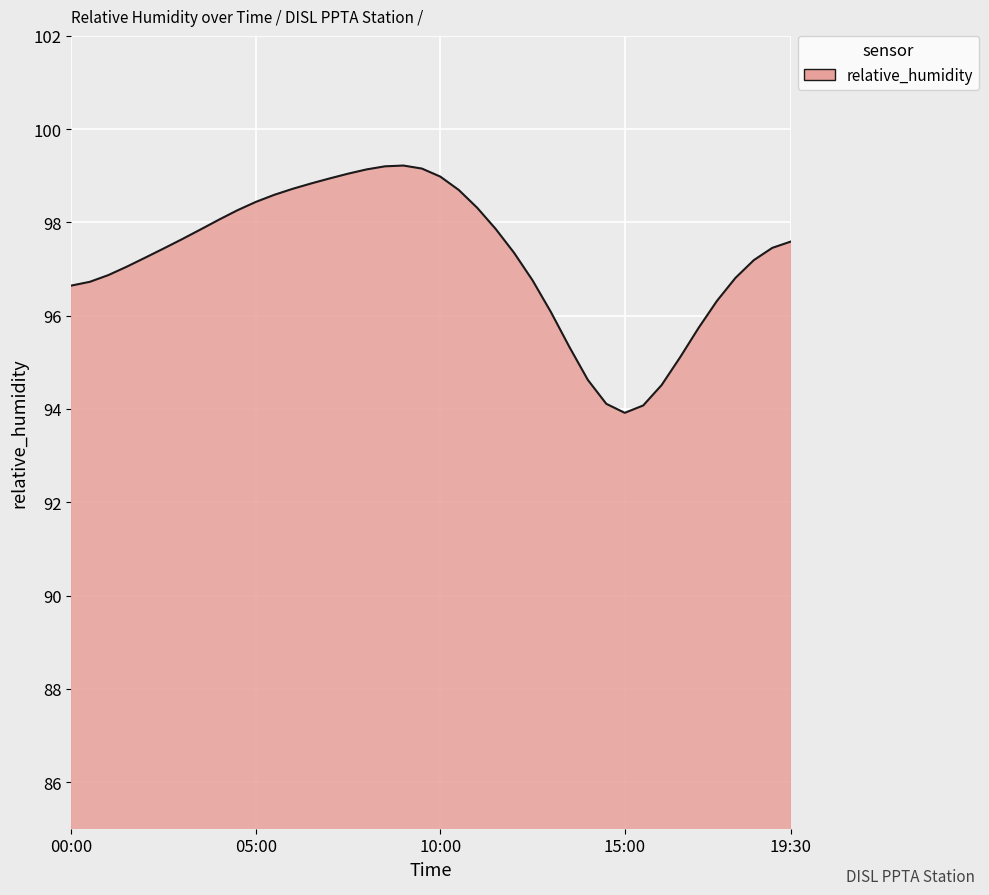

What is the maximum value shown in the chart?

99.2